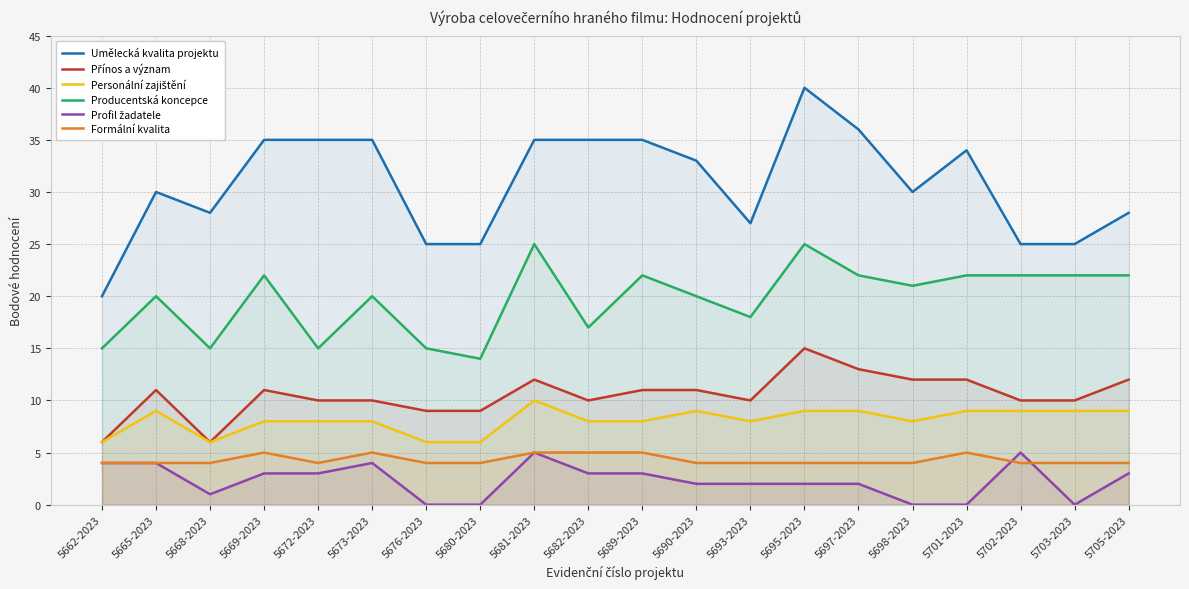

Which category has the lowest value across all series?

5676-2023